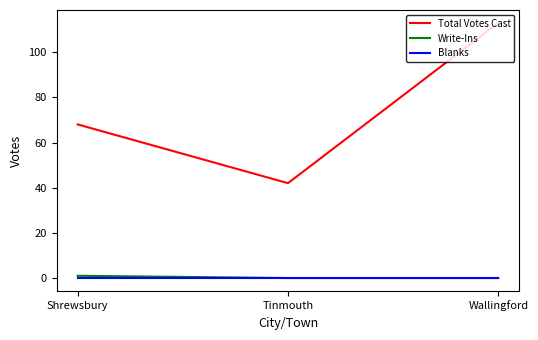

The value of Total Votes Cast at Shrewsbury is 68. True or false?

True